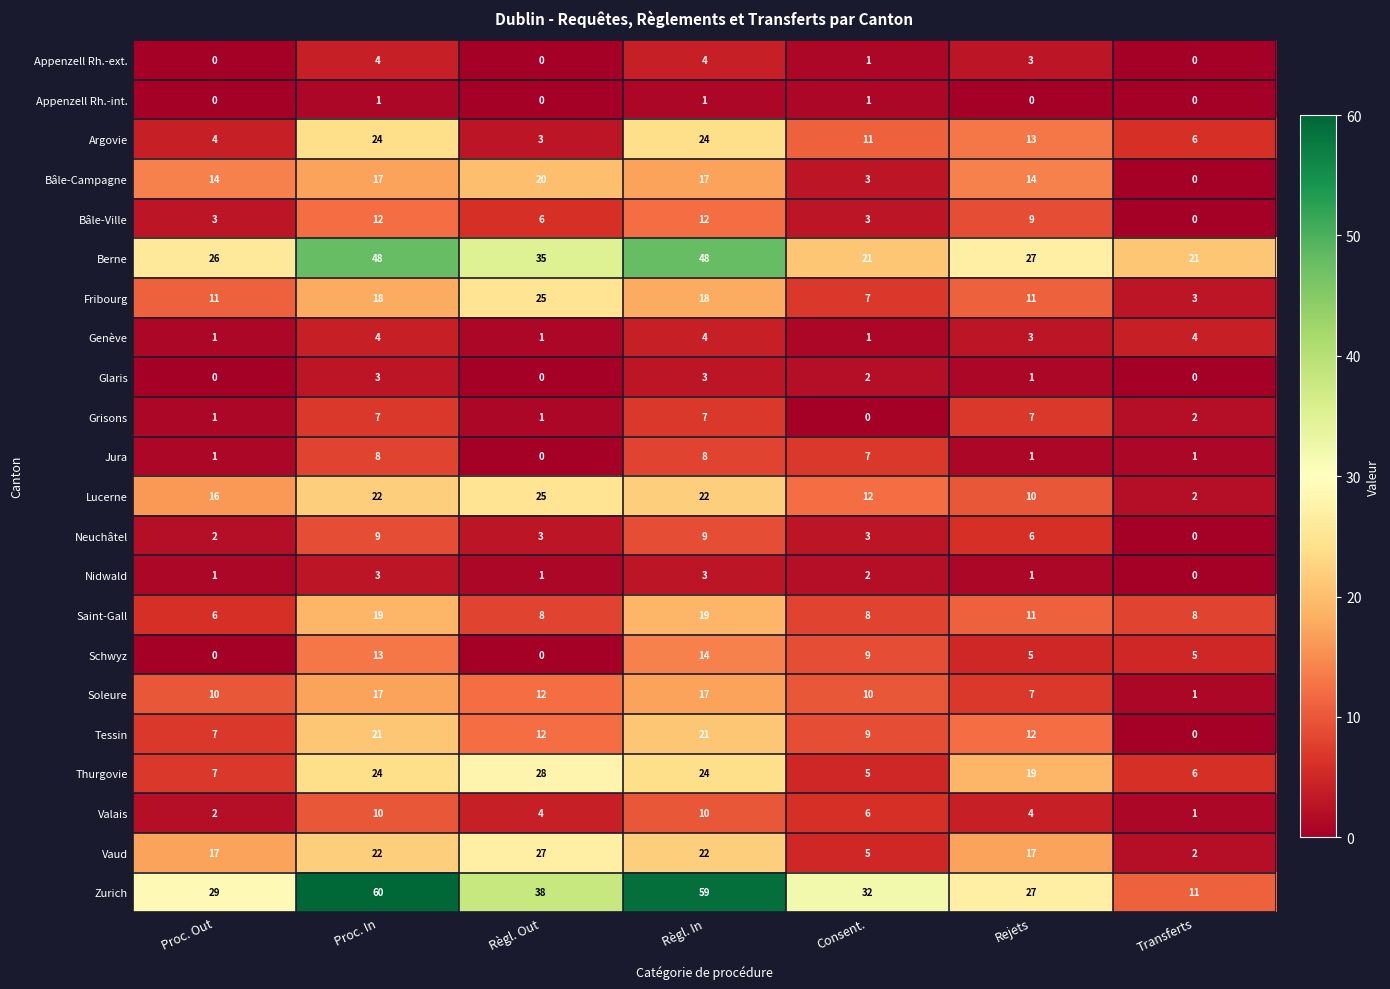

What is the difference between the highest and lowest values at Proc. Out?

29